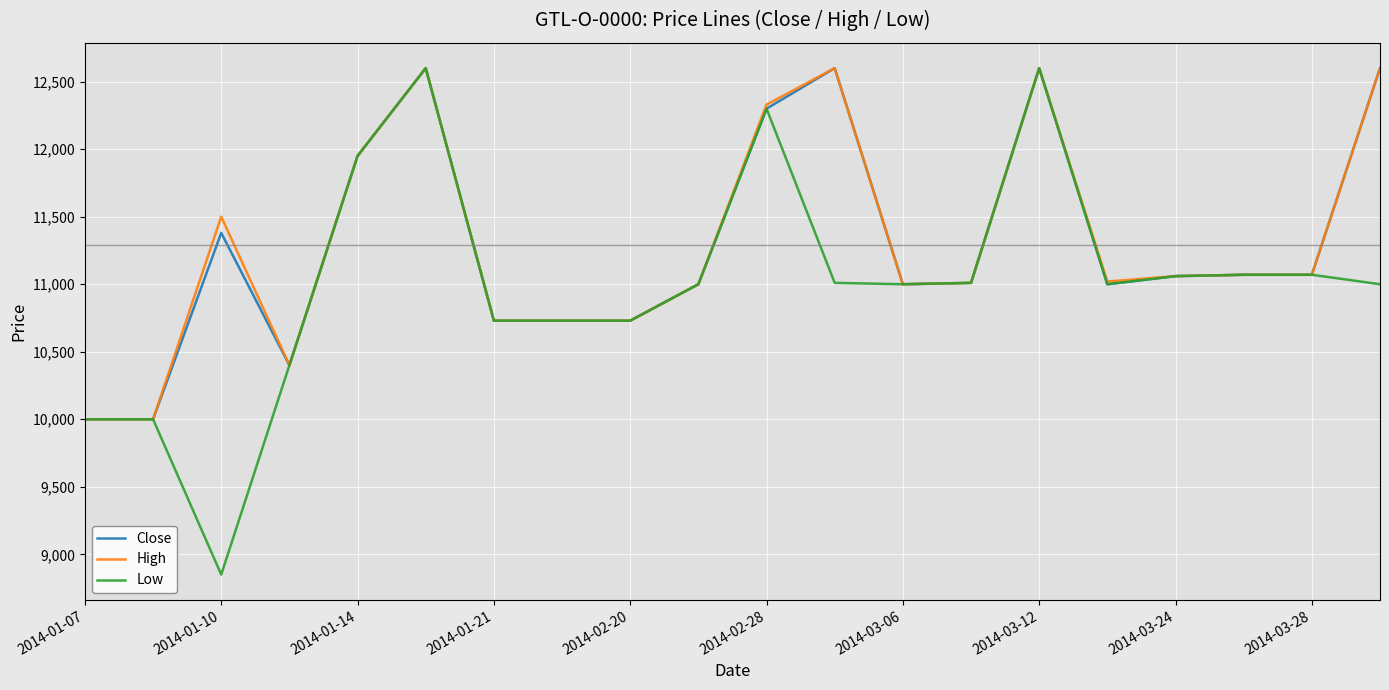

What is the lowest value of the Close series?

10000